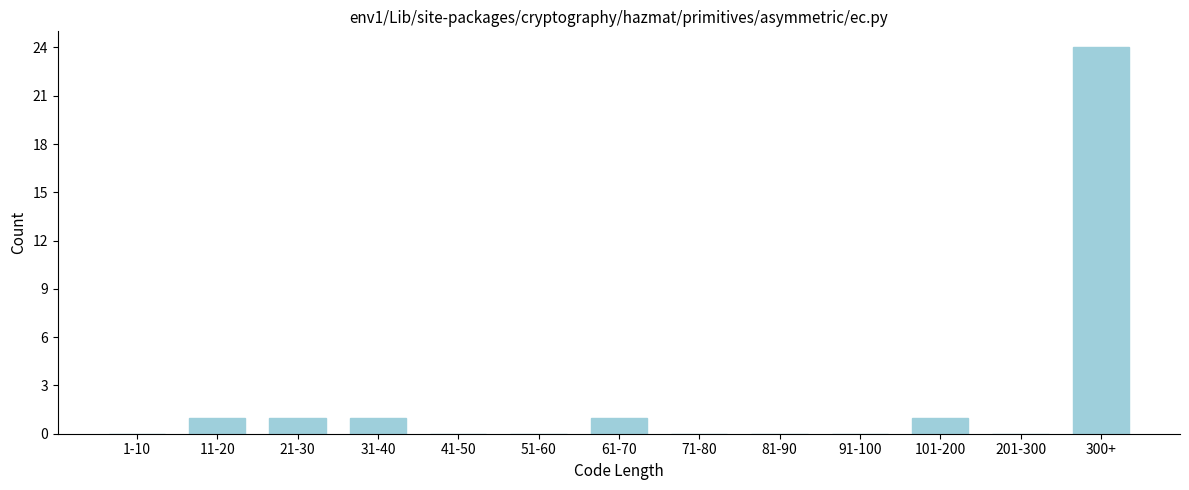

Reading right to left, list all the values displayed in this chart.

300+=24	201-300=0	101-200=1	91-100=0	81-90=0	71-80=0	61-70=1	51-60=0	41-50=0	31-40=1	21-30=1	11-20=1	1-10=0